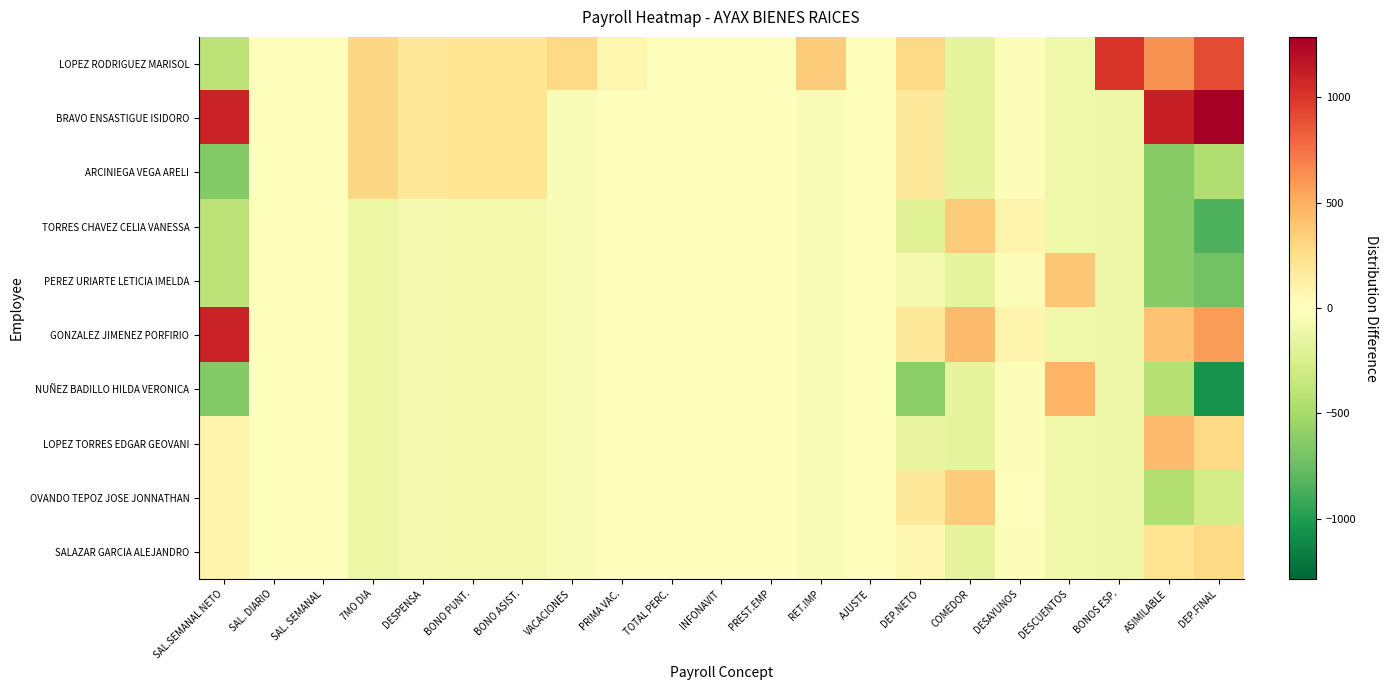

What is the greatest value displayed?

1285.3